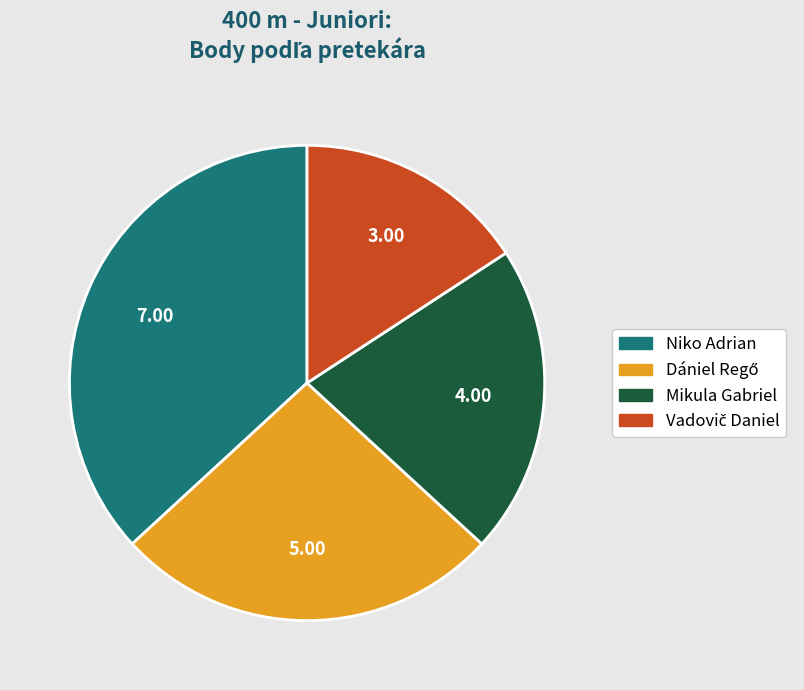

Which has a higher value, Mikula Gabriel or Niko Adrian?

Niko Adrian